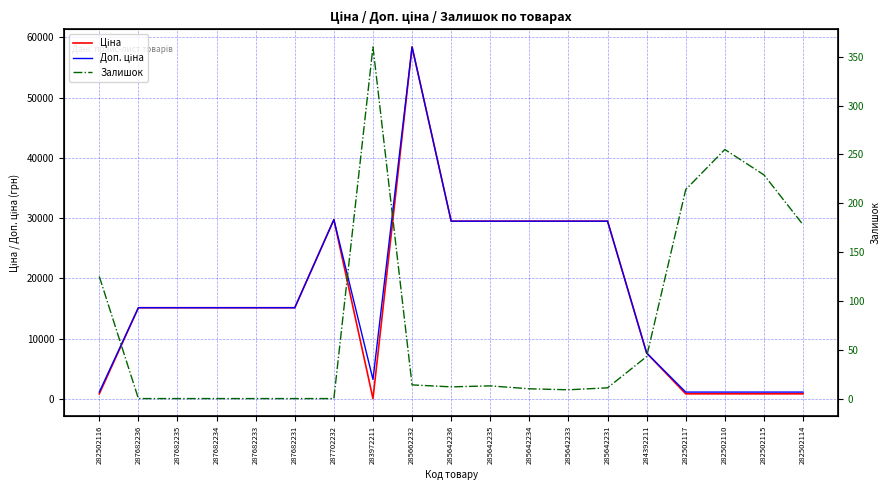

At how many categories does at least one series exceed 53102?

1